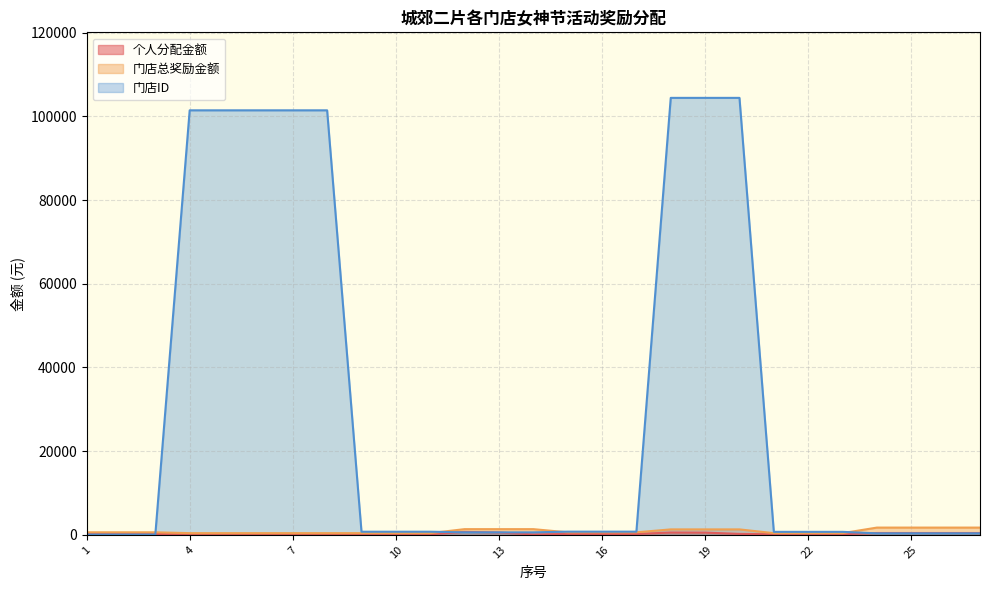

Reading left to right, extract all data points from this chart.

个人分配金额: 1=200.0	2=200.0	3=200.0	4=85.0	5=85.0	6=85.0	7=85.0	8=60.0	9=133.4	10=133.3	11=133.3	12=700.0	13=554.3	14=100.0	15=200.0	16=200.0	17=200.0	18=550.0	19=530.0	20=215.1	21=134.0	22=133.0	23=133.0	24=432.0	25=432.0	26=432.0	27=432.0
门店总奖励金额: 1=600.0	2=600.0	3=600.0	4=400.0	5=400.0	6=400.0	7=400.0	8=400.0	9=400.0	10=400.0	11=400.0	12=1354.3	13=1354.3	14=1354.3	15=600.0	16=600.0	17=600.0	18=1295.1	19=1295.1	20=1295.1	21=400.0	22=400.0	23=400.0	24=1727.9	25=1727.9	26=1727.9	27=1727.9
门店ID: 1=56.0	2=56.0	3=56.0	4=101453.0	5=101453.0	6=101453.0	7=101453.0	8=101453.0	9=738.0	10=738.0	11=738.0	12=587.0	13=587.0	14=587.0	15=754.0	16=754.0	17=754.0	18=104428.0	19=104428.0	20=104428.0	21=706.0	22=706.0	23=706.0	24=351.0	25=351.0	26=351.0	27=351.0